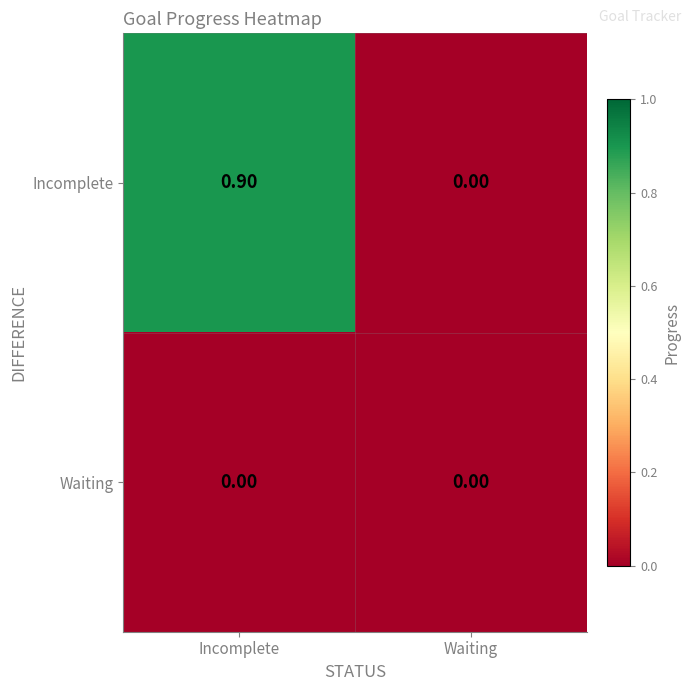

List the series in order of their peak value, lowest first.

Waiting, Incomplete